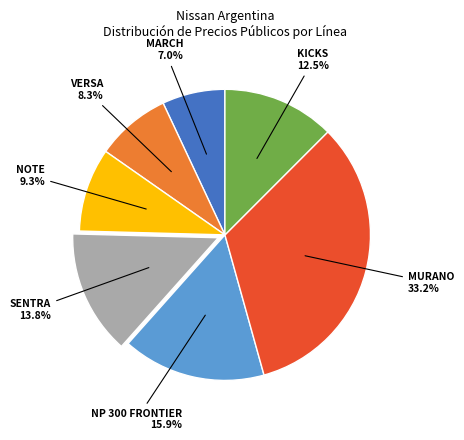

Is there any slice that represents more than half of the pie?

No